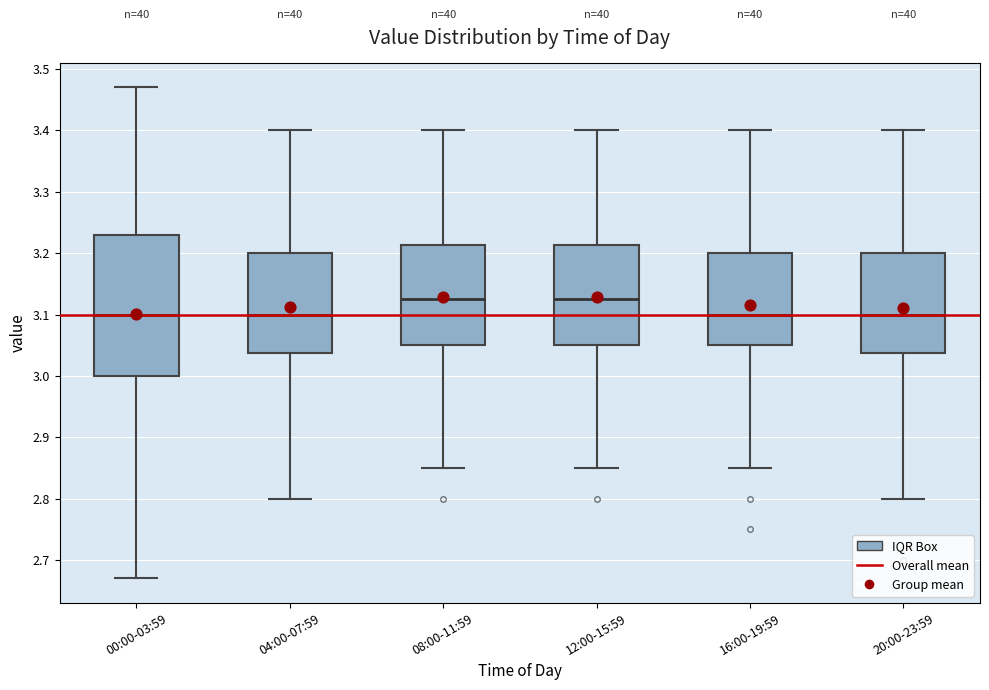

Where does the median line of the box for 16:00-19:59 sit on the y-axis? The values are not printed on the chart, so give them approximately, as read against the axis.

3.10